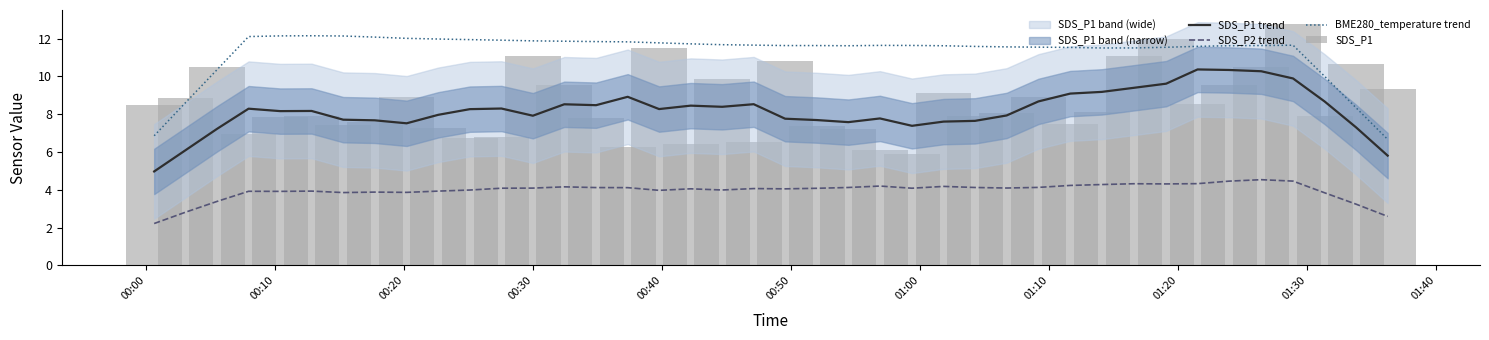

Reading left to right, extract all data points from this chart.

SDS_P1 trend: 5.0	6.1	7.2	8.3	8.2	8.2	7.7	7.7	7.5	8.0	8.3	8.3	7.9	8.5	8.5	8.9	8.3	8.5	8.4	8.5	7.8	7.7	7.6	7.8	7.4	7.6	7.6	7.9	8.7	9.1	9.2	9.4	9.6	10.4	10.3	10.3	9.9	8.7	7.3	5.8
SDS_P2 trend: 2.2	2.8	3.4	3.9	3.9	3.9	3.9	3.9	3.9	3.9	4.0	4.1	4.1	4.2	4.1	4.1	4.0	4.1	4.0	4.1	4.1	4.1	4.1	4.2	4.1	4.2	4.1	4.1	4.1	4.2	4.3	4.3	4.3	4.3	4.5	4.5	4.5	3.8	3.2	2.6
BME280_temperature trend: 6.9	8.6	10.4	12.1	12.1	12.1	12.1	12.1	12.0	12.0	11.9	11.9	11.9	11.9	11.8	11.8	11.8	11.7	11.7	11.7	11.6	11.6	11.6	11.6	11.6	11.6	11.6	11.6	11.5	11.5	11.5	11.5	11.5	11.6	11.6	11.6	11.6	10.0	8.3	6.7
SDS_P1: 8.5	8.9	10.5	7.0	7.9	7.9	7.4	7.6	8.9	7.3	6.7	6.8	11.1	9.5	7.8	6.3	11.5	6.4	9.9	6.5	10.8	7.4	7.2	6.1	5.9	9.1	7.9	8.1	8.9	7.5	8.1	11.1	12.0	8.5	9.6	10.5	12.8	7.9	10.6	9.3